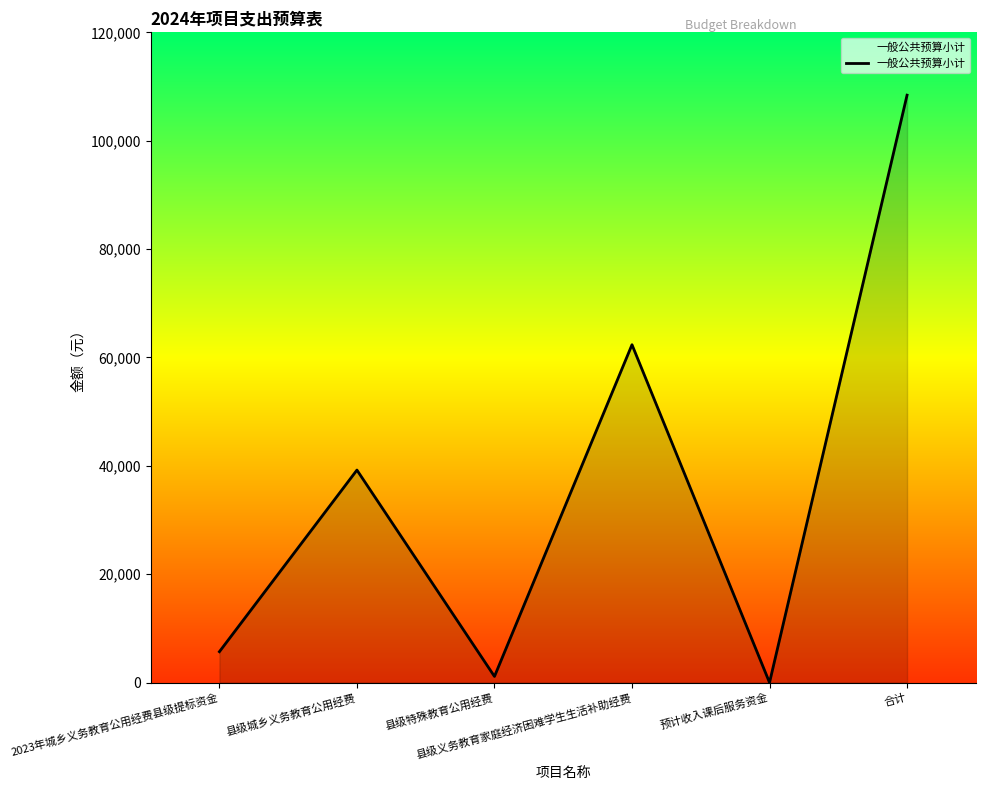

What is the difference between the values at 县级城乡义务教育公用经费 and 2023年城乡义务教育公用经费县级提标资金?

33518